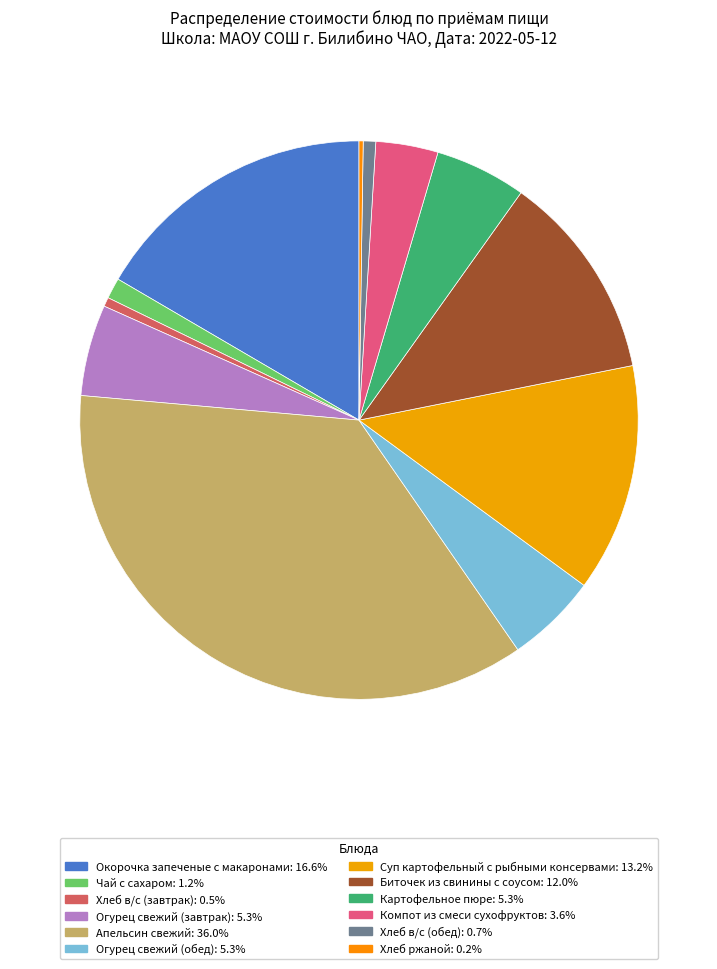

To the nearest percent, what is the combined percentage of Огурец свежий (завтрак) and Суп картофельный с рыбными консервами?

19%